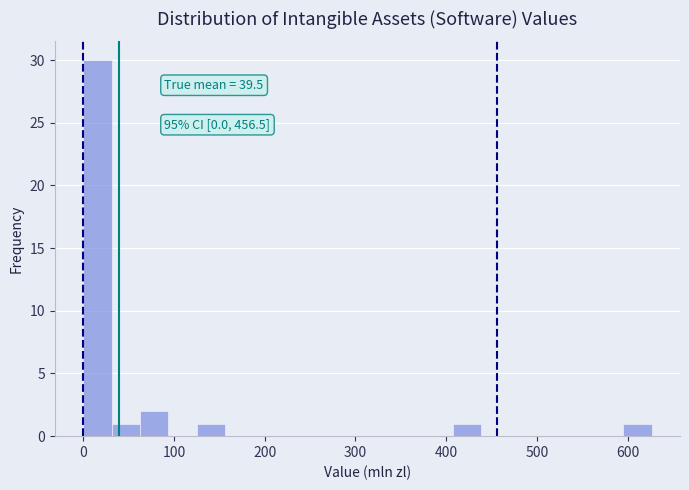

Around what value on the x-axis is the tallest bar? Give the approximate position of its centre, as read against the axis.

20